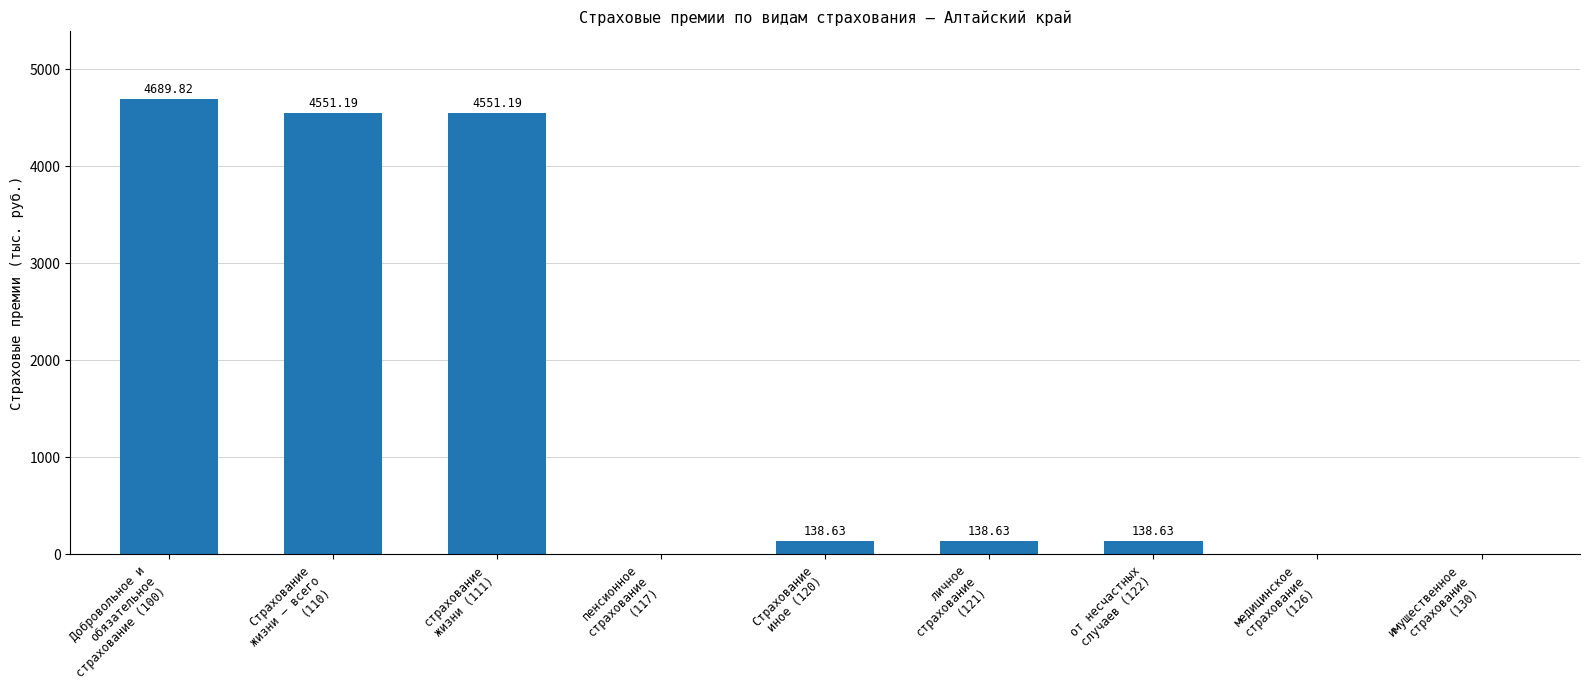

What is the sum of all values?

14208.1